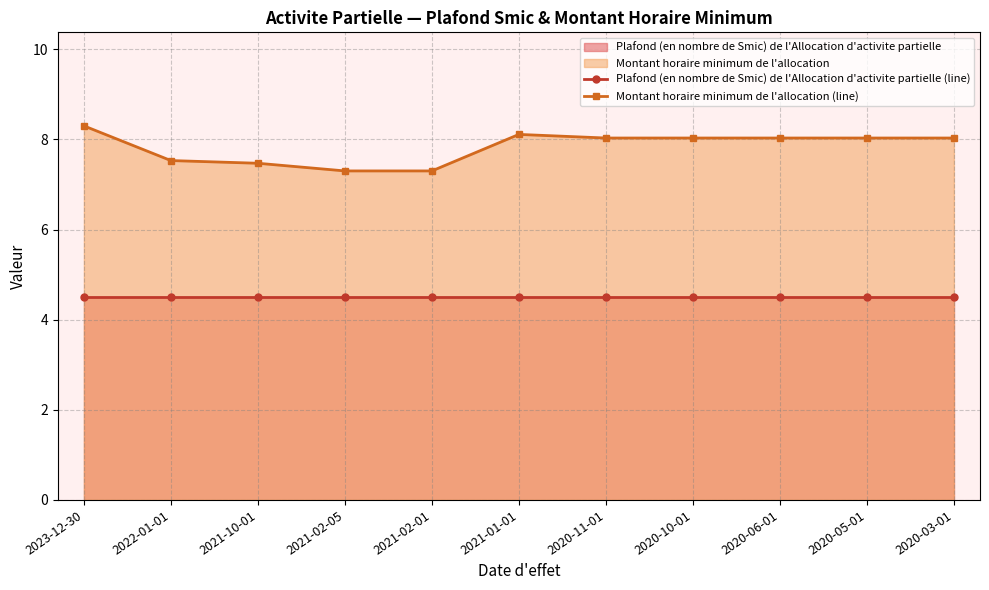

Reading left to right, transcribe all the data shown in this chart.

Plafond (en nombre de Smic) de l'Allocation d'activite partielle (line): 4.5	4.5	4.5	4.5	4.5	4.5	4.5	4.5	4.5	4.5	4.5
Montant horaire minimum de l'allocation (line): 8.3	7.5	7.5	7.3	7.3	8.1	8.0	8.0	8.0	8.0	8.0